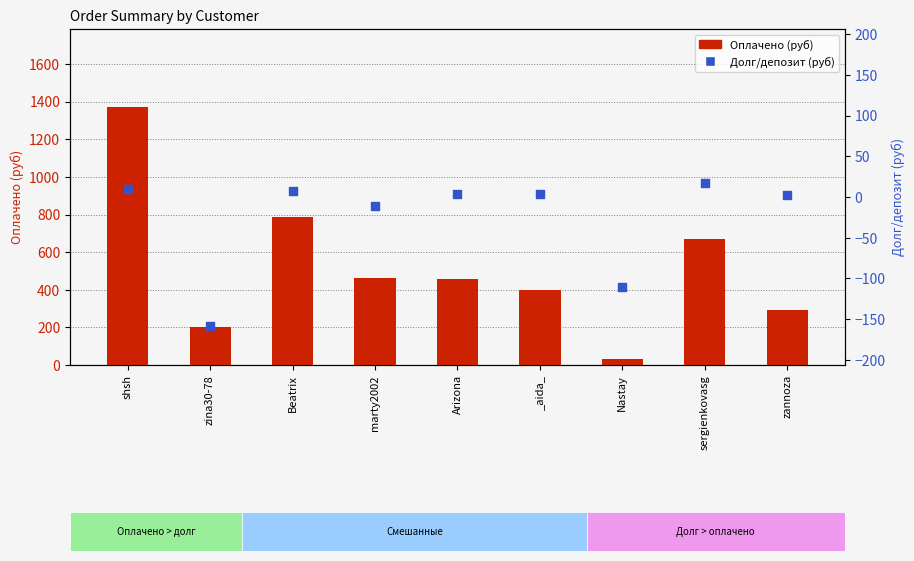

Is the value of Долг/депозит (руб) at shsh greater than the value of Оплачено (руб) at sergienkovasg?

No